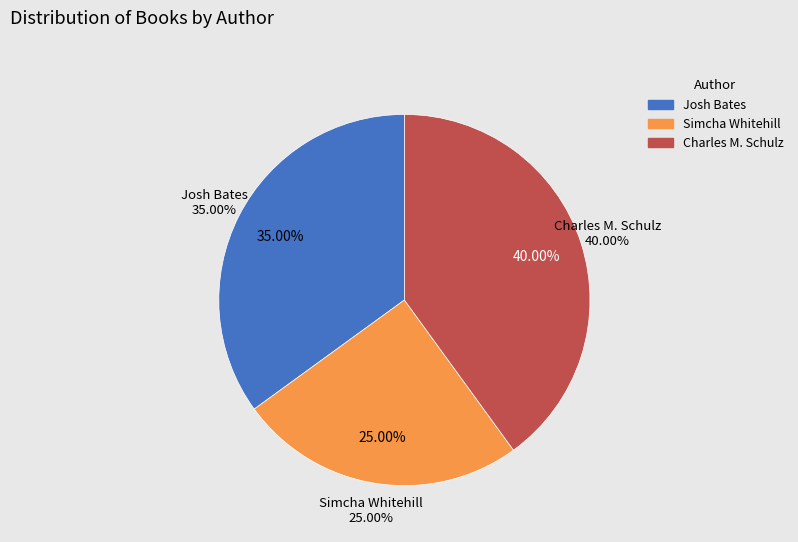

How many segments does this pie chart have?

2